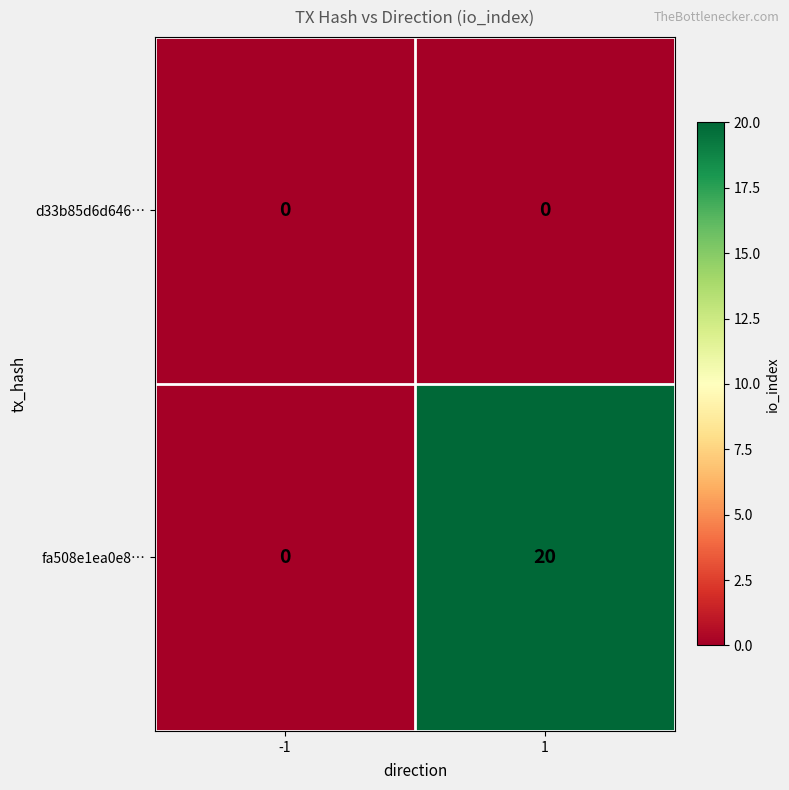

Rank the series by their maximum value, from highest to lowest.

fa508e1ea0e8…, d33b85d6d646…